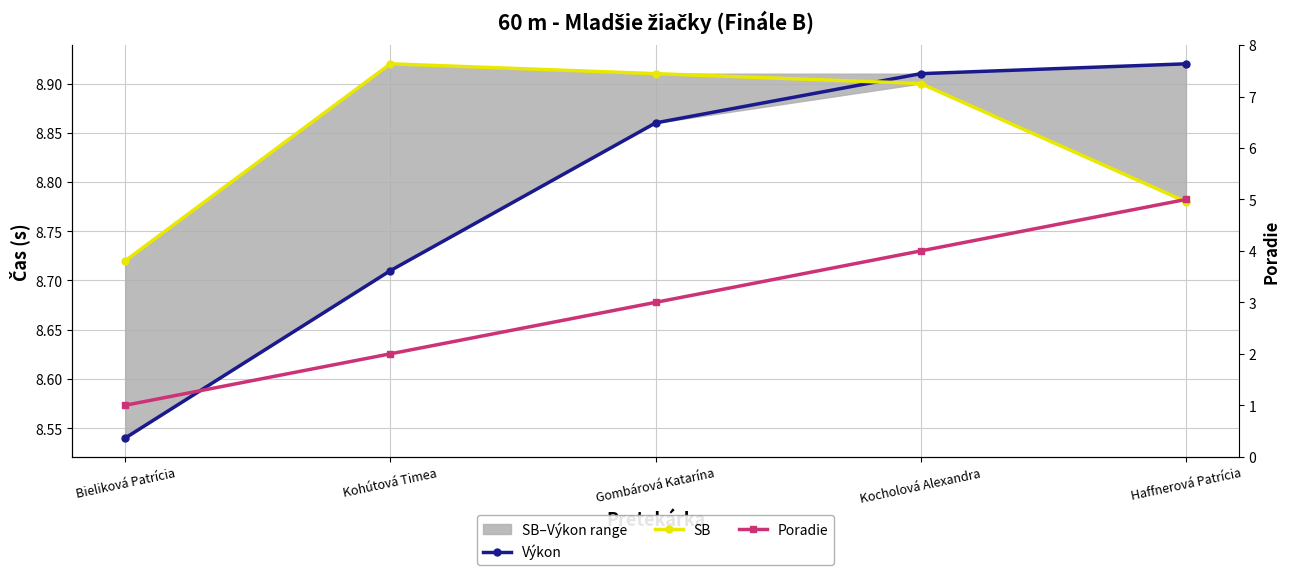

At which label is Poradie closest to 3?

Gombárová Katarína